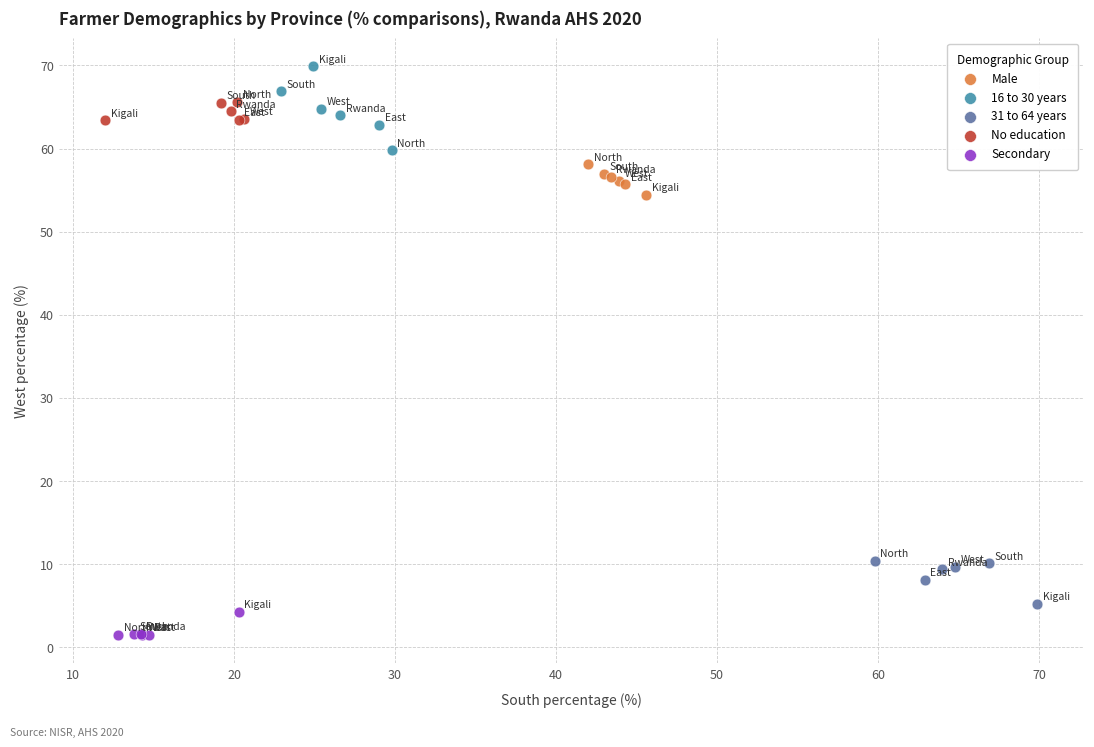

What are all the series names shown in the legend?

Male, 16 to 30 years, 31 to 64 years, No education, Secondary